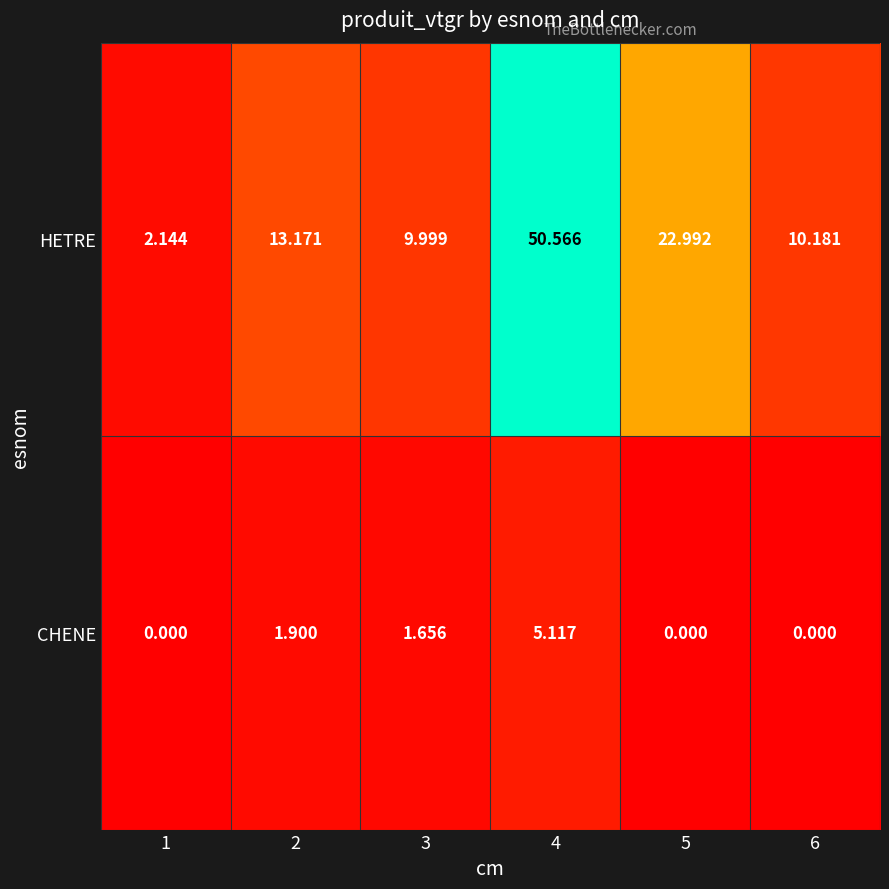

Which series has the largest total across all categories?

HETRE